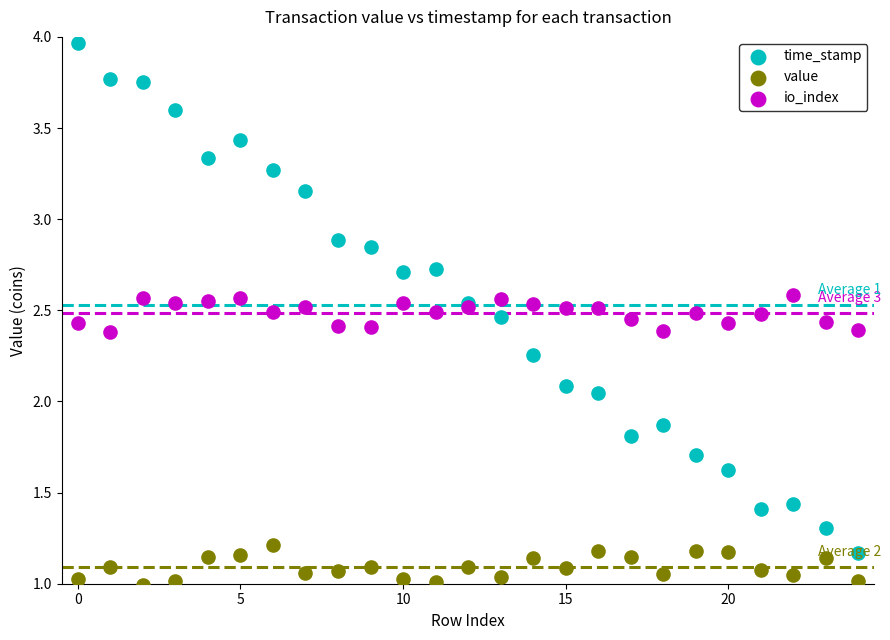

Which series contains the lowest Y value?

value